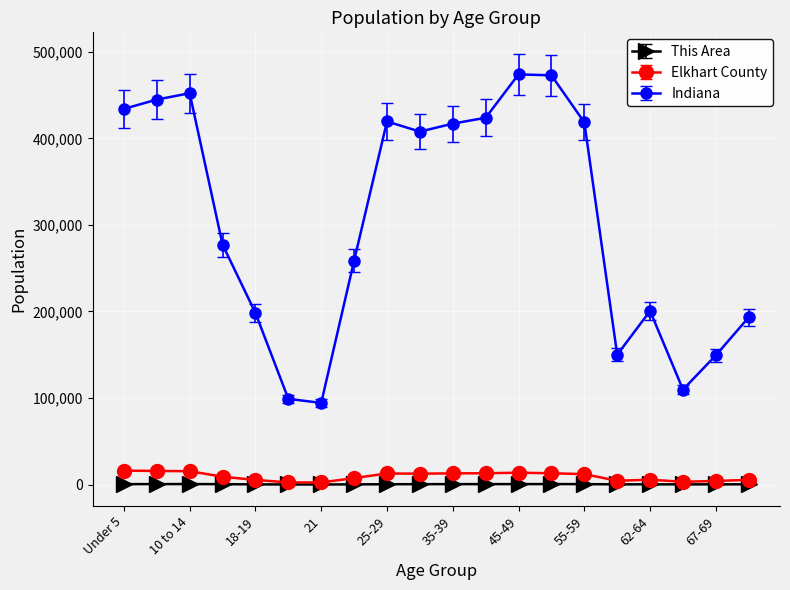

True or false: This Area and Indiana cross at least once.

False